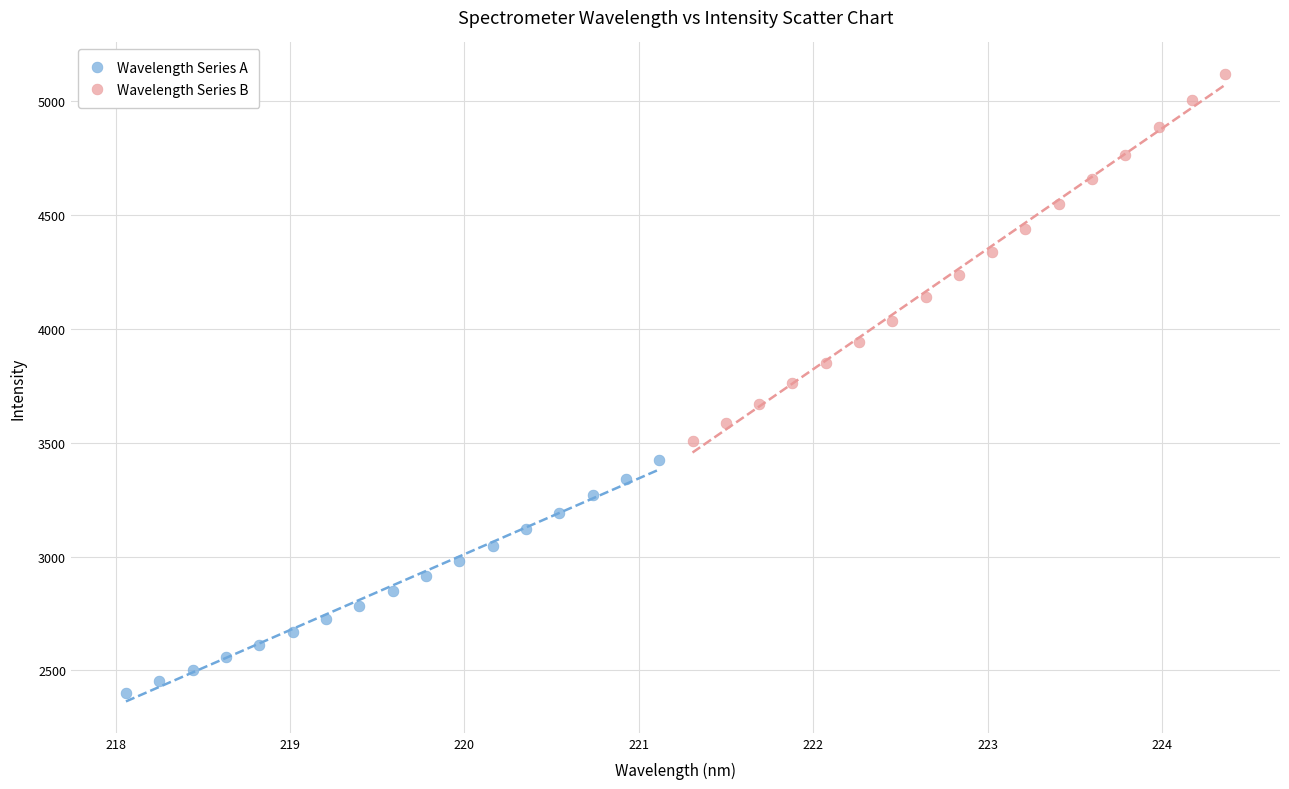

Which series has the largest Y range (max minus min)?

Wavelength Series B